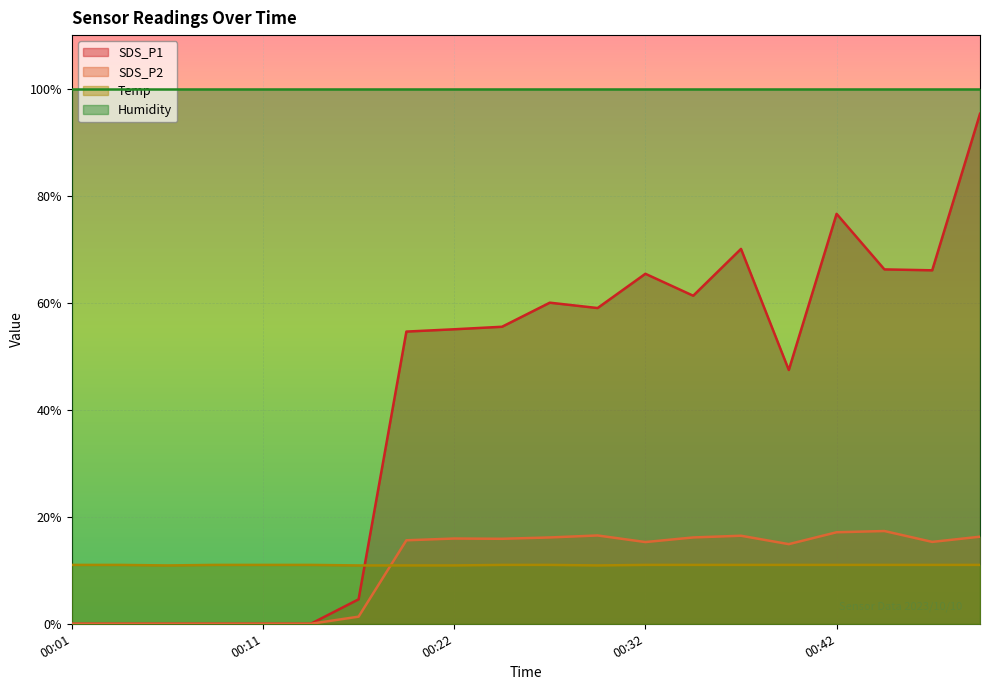

At how many categories does at least one series exceed 47?

20